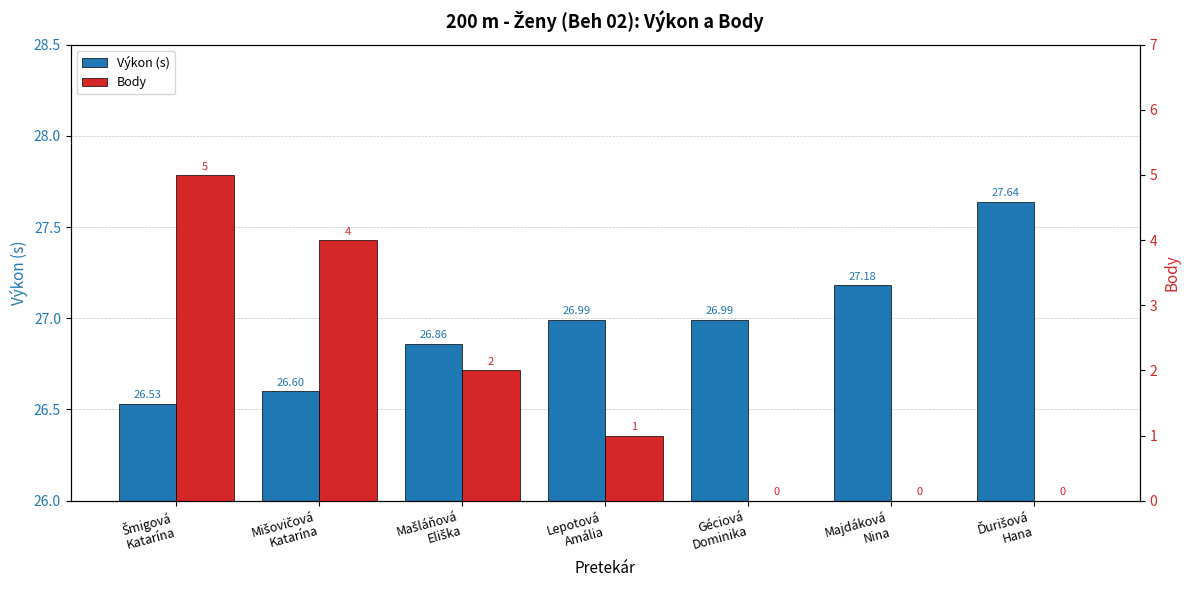

Which series changed the most between Mišovičová
Katarína and Majdáková
Nina?

Body